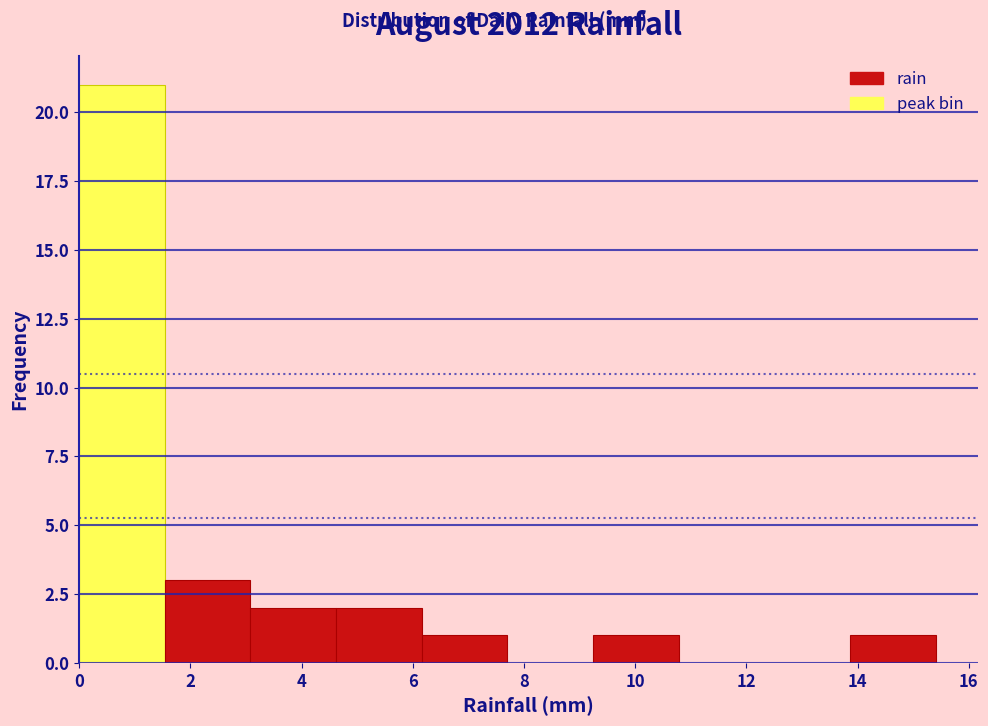

Reading left to right, transcribe this chart: for each bar, give the range it covers on the x-axis and its height. Neither the bar edges nor the heights are printed on the chart, so give them approximately, as read against the axes.

0.00 to 1.54: 21
1.54 to 3.08: 3
3.08 to 4.62: 2
4.62 to 6.16: 2
6.16 to 7.70: 1
7.70 to 9.24: 0
9.24 to 10.78: 1
10.78 to 12.32: 0
12.32 to 13.86: 0
13.86 to 15.40: 1